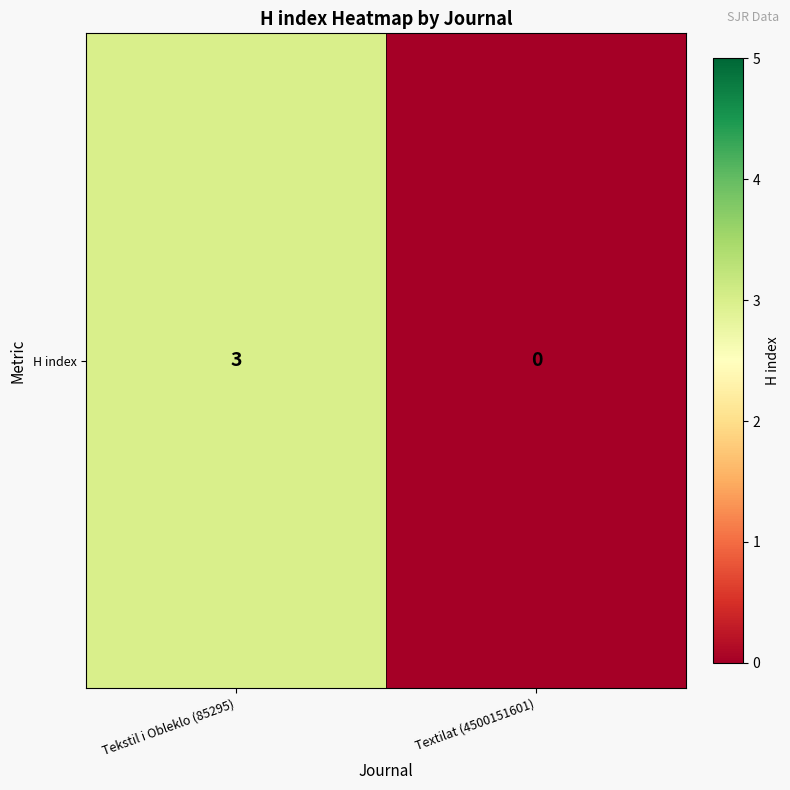

How many values are above zero?

1